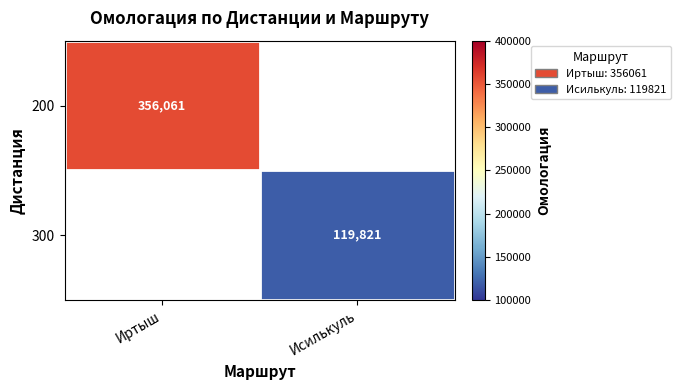

True or false: 200 has a value of 153298.9 at Иртыш.

False